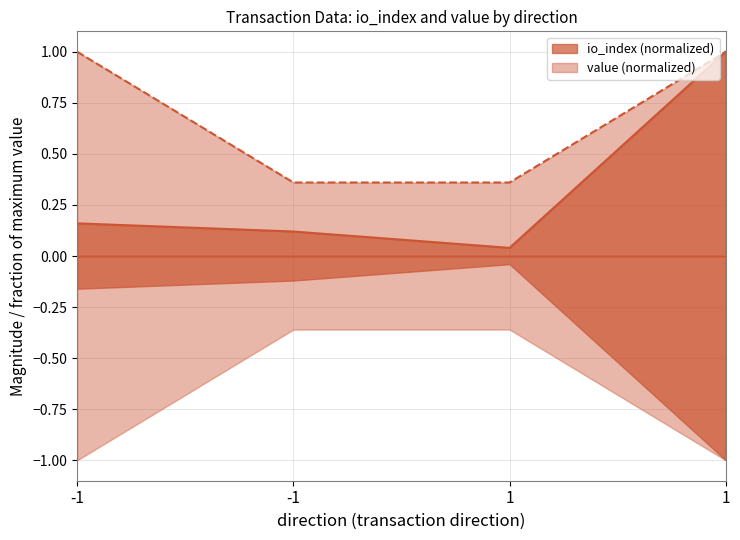

Reading left to right, what are all the values shown in this chart?

io_index: 0.2	0.1	0.0	1.0
value: 1.0	0.4	0.4	1.0